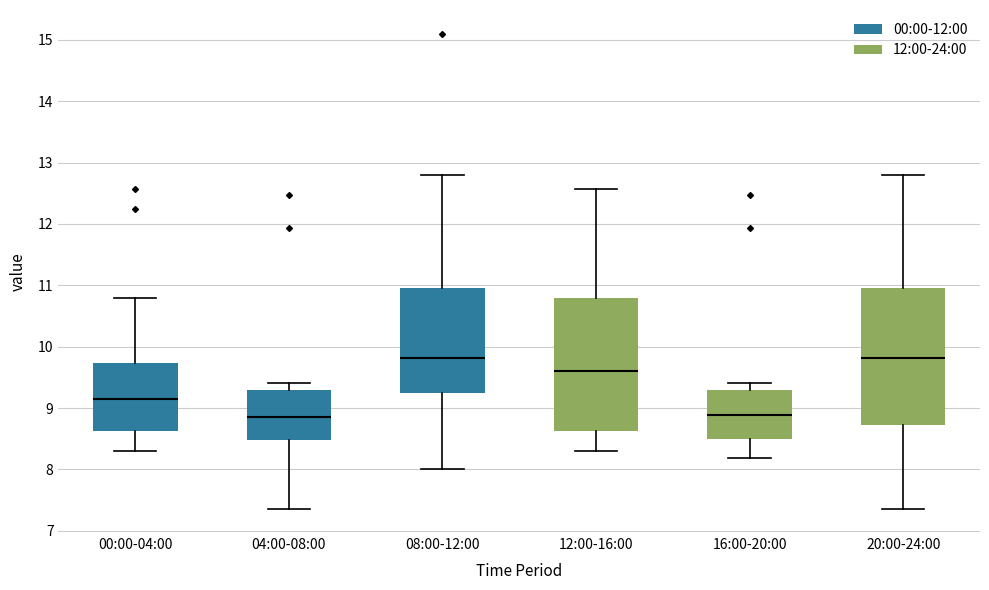

Where is the upper edge of the box for 16:00-20:00 on the y-axis? The values are not printed on the chart, so give them approximately, as read against the axis.

9.3